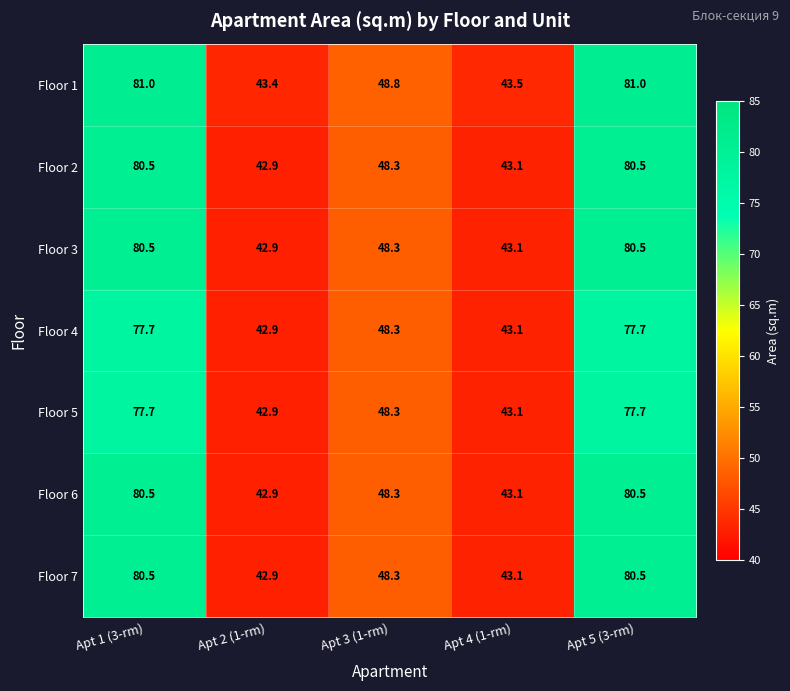

What is the difference between the highest and lowest values at Apt 5 (3-rm)?

3.3